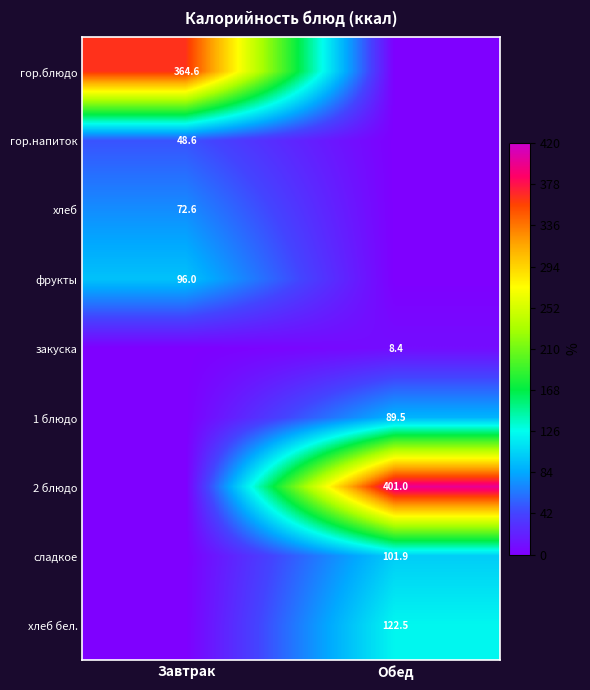

Is it true that хлеб бел. equals 165.9 at Обед?

False